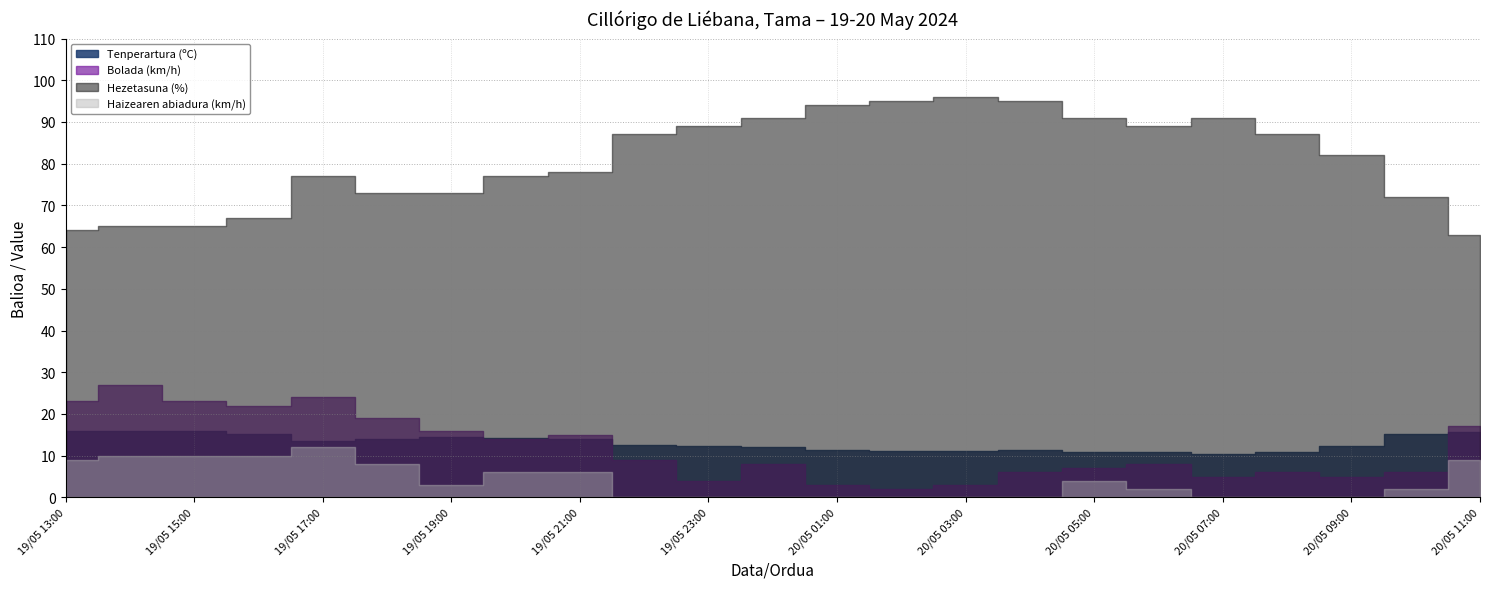

Rank the series at 20/05 09:00 from lowest to highest value.

Haizearen abiadura (km/h), Bolada (km/h), Tenperartura (ºC), Hezetasuna (%)